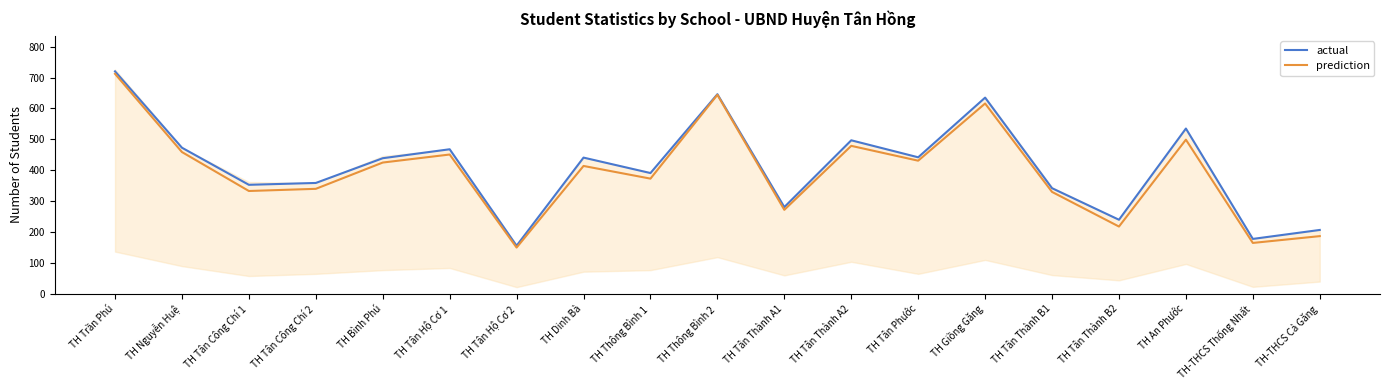

List the series in order of their peak value, highest first.

actual, prediction